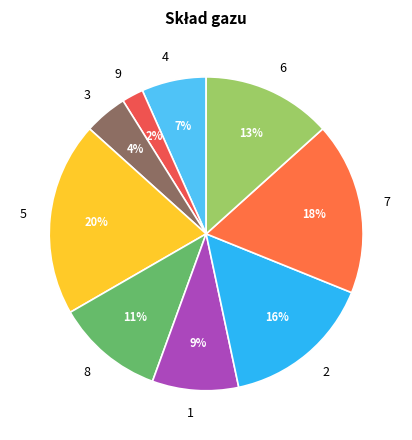

Which slice is the largest?

5